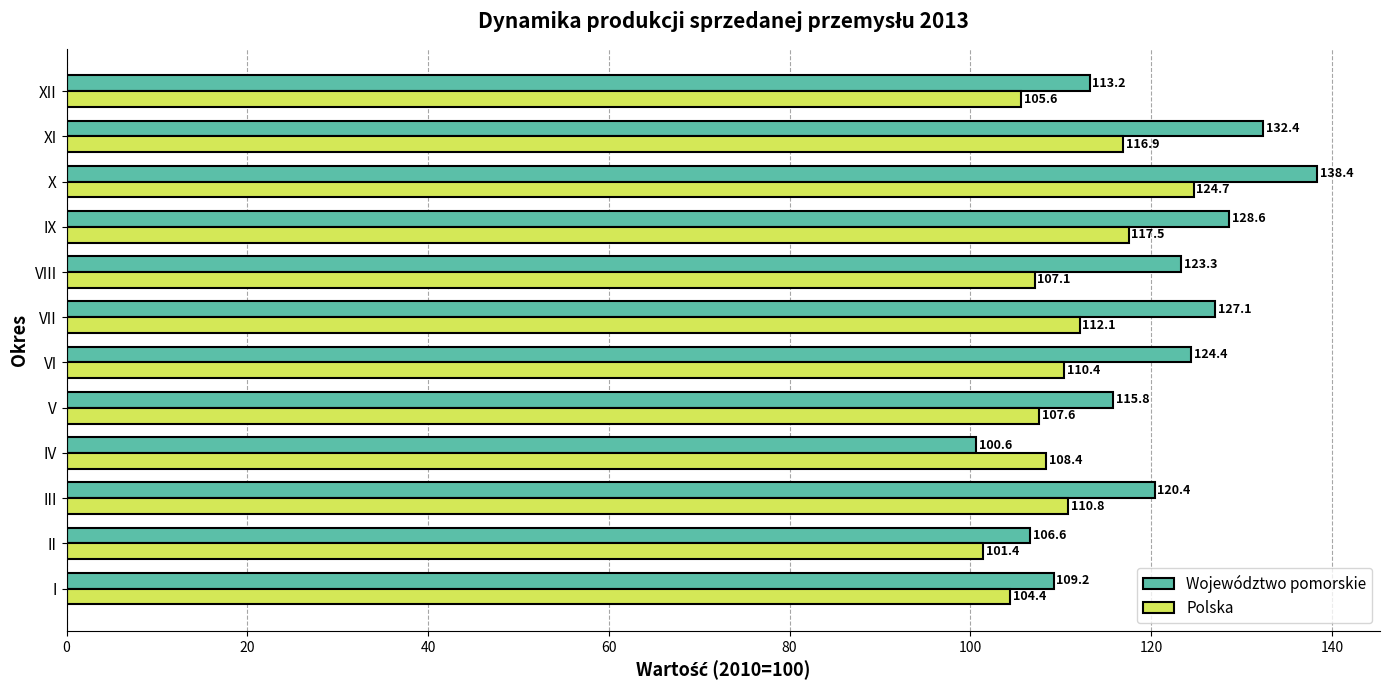

List the series in order of their overall mean, highest first.

Województwo pomorskie, Polska